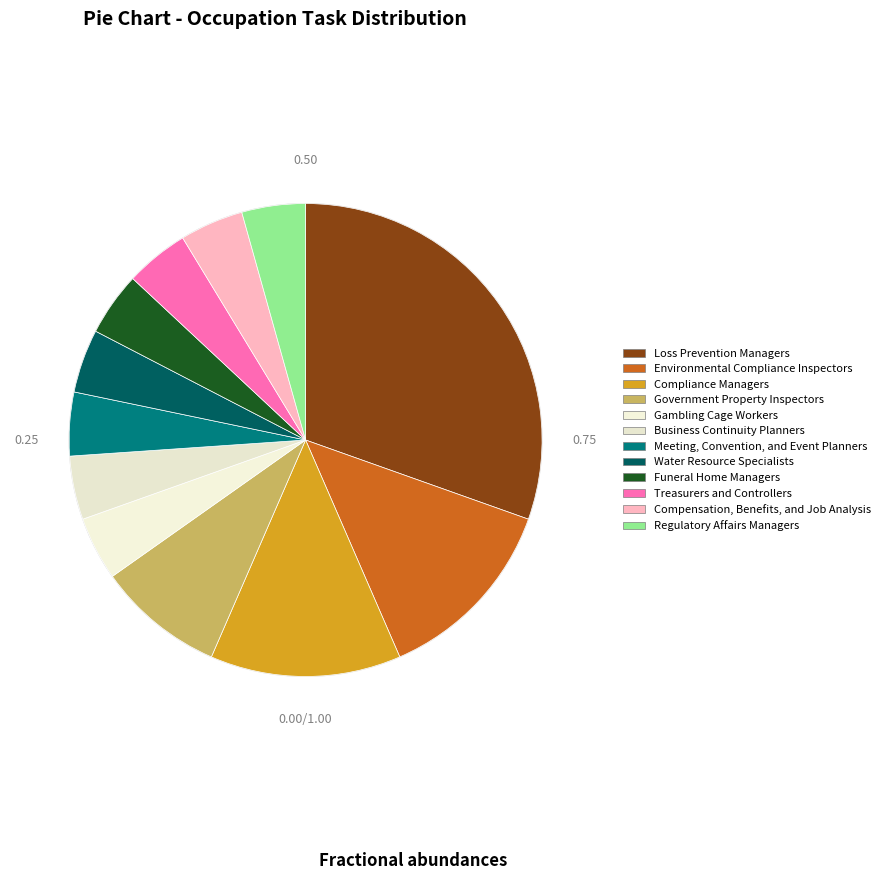

Which category has the biggest portion of the pie?

Loss Prevention Managers